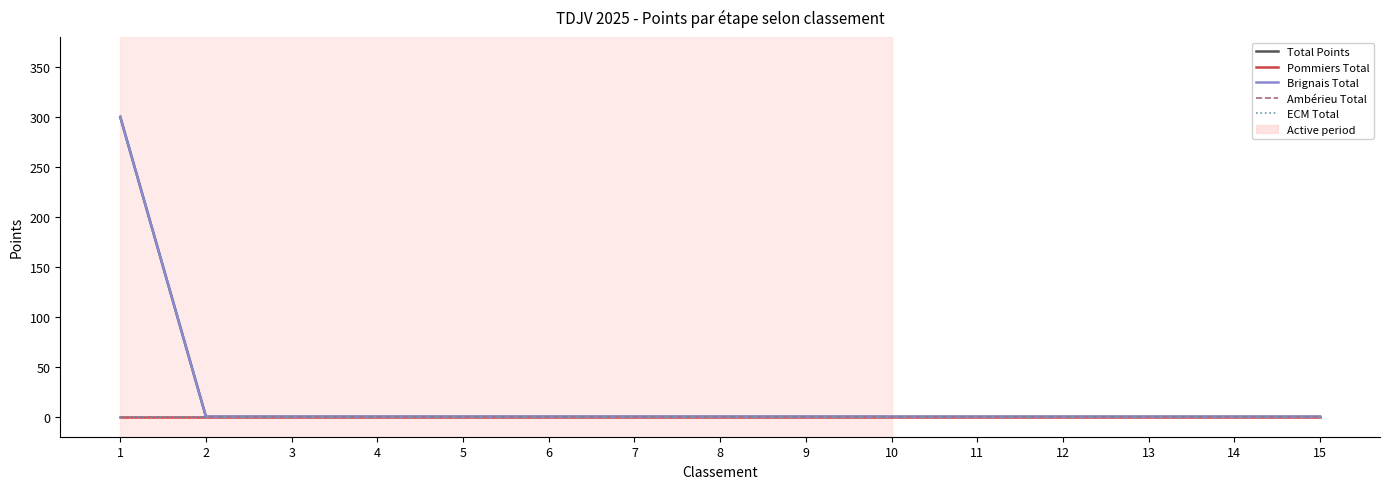

Which series has the widest spread of values?

Total Points